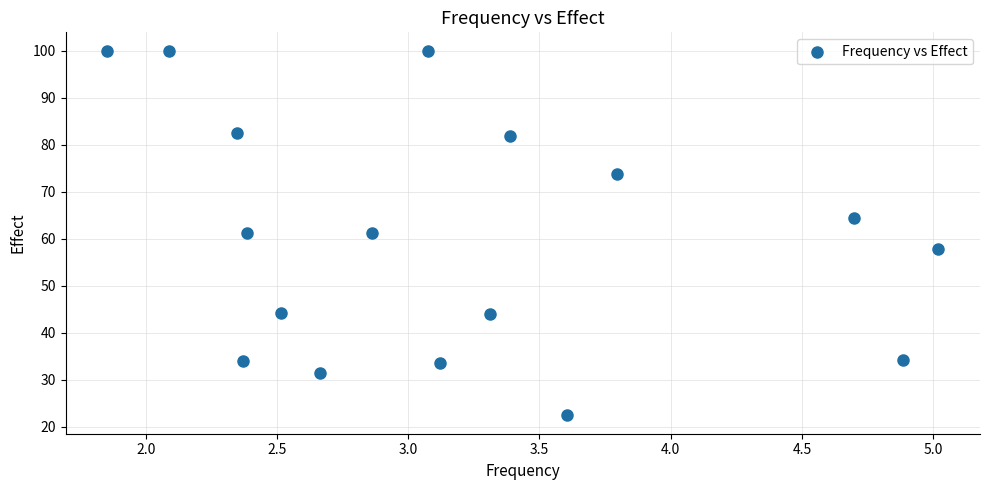

What is the range of X values (max minus min)?

3.2